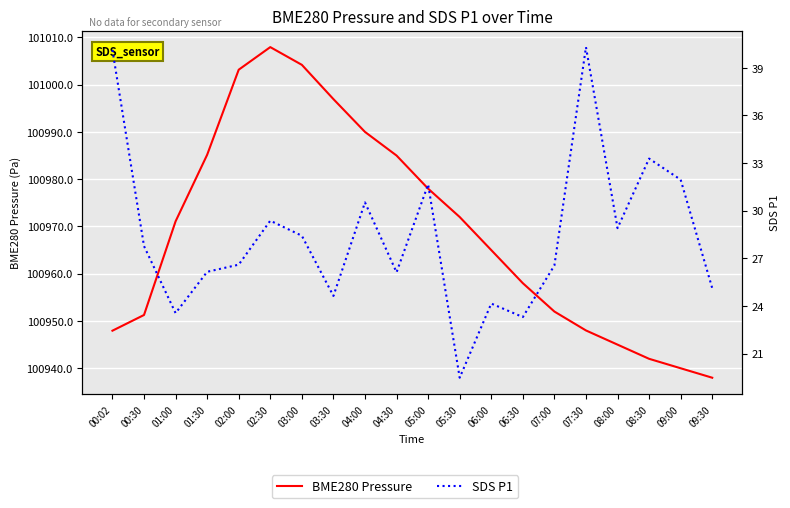

How many data points in SDS P1 are less than 27?

10